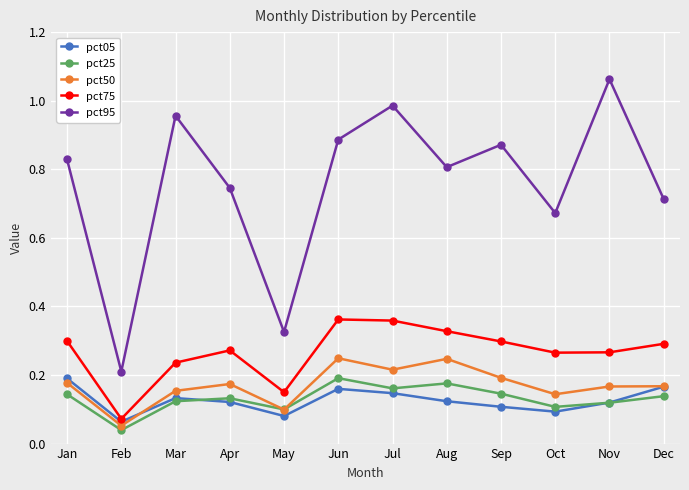

Which series has the widest spread of values?

pct95